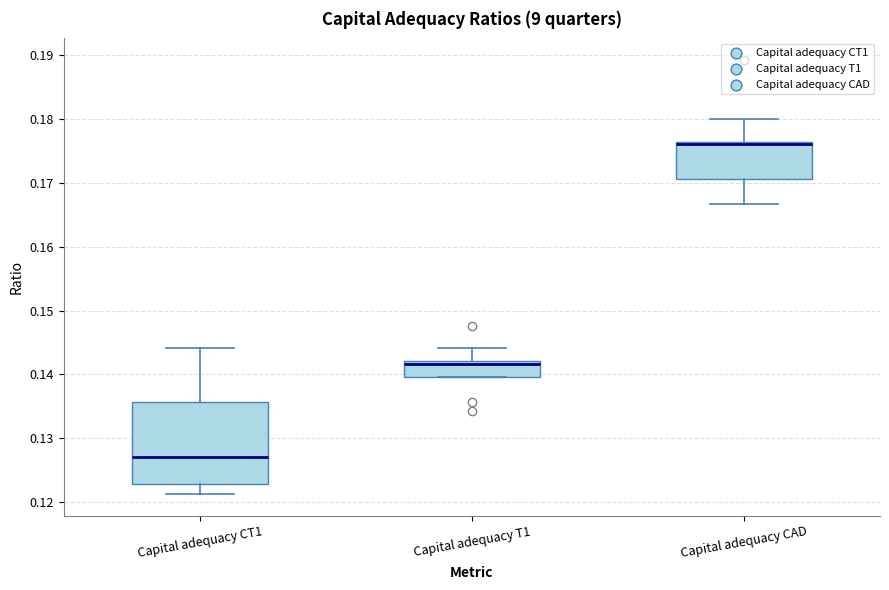

Reading left to right, read every box against the y-axis: the position of its median line, the range the box covers, and the ends of its whiskers. The values are not printed on the chart, so give them approximately, as read against the axis.

Capital adequacy CT1: median 0.127, box 0.123 to 0.136, whiskers 0.121 to 0.144
Capital adequacy T1: median 0.142 (just below the box's upper edge), box 0.140 to 0.142, whiskers 0.140 to 0.144
Capital adequacy CAD: median 0.176 (drawn on the box's upper edge), box 0.171 to 0.176, whiskers 0.167 to 0.180